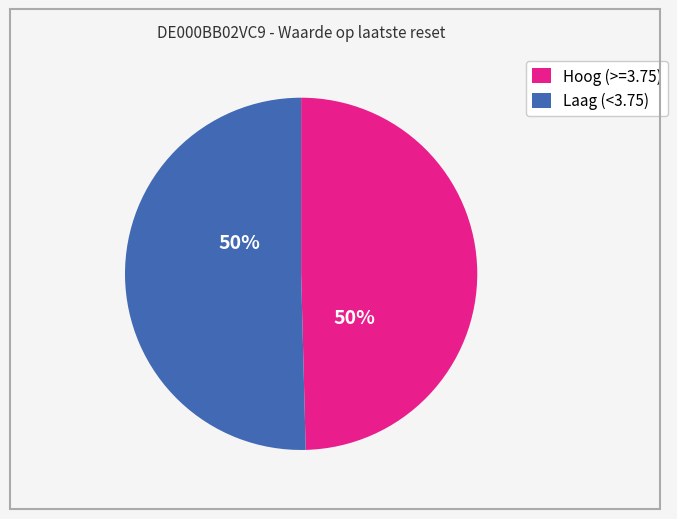

To the nearest percent, what is the average slice percentage?

50%